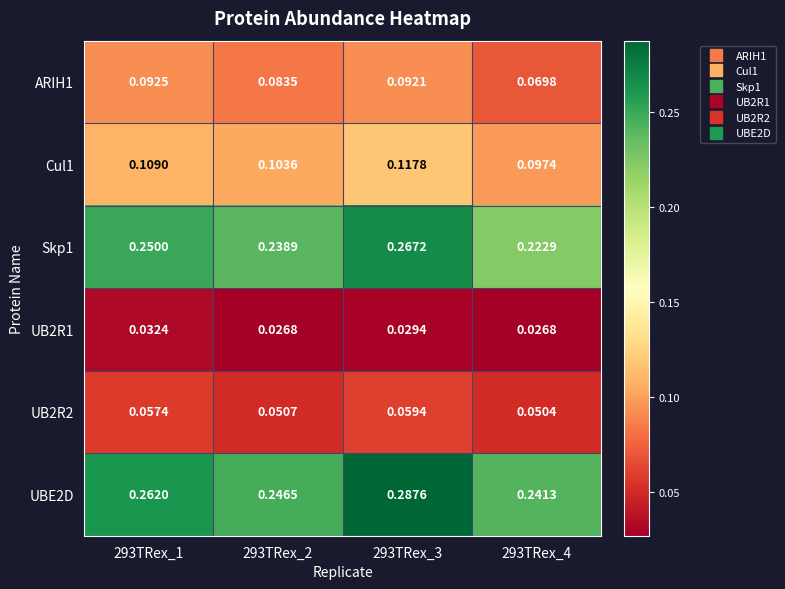

How many categories are shown in the chart?

4